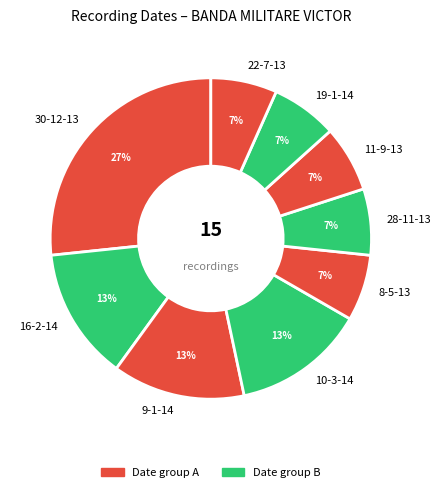

Is 11-9-13 the majority of the pie?

No